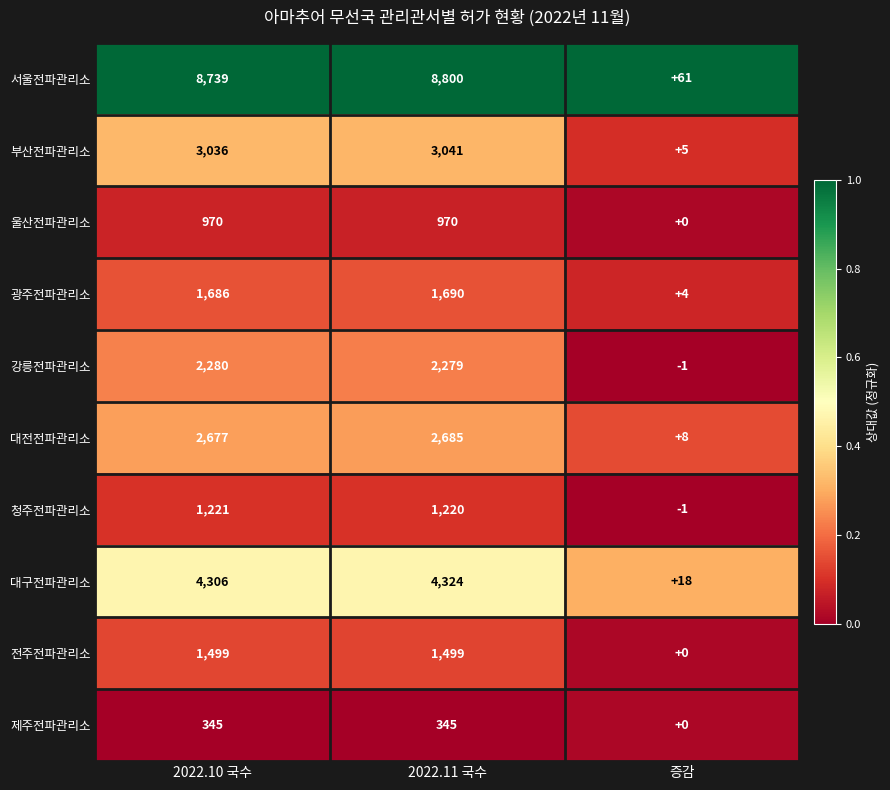

Which series changed the most between 2022.10 국수 and 2022.11 국수?

서울전파관리소